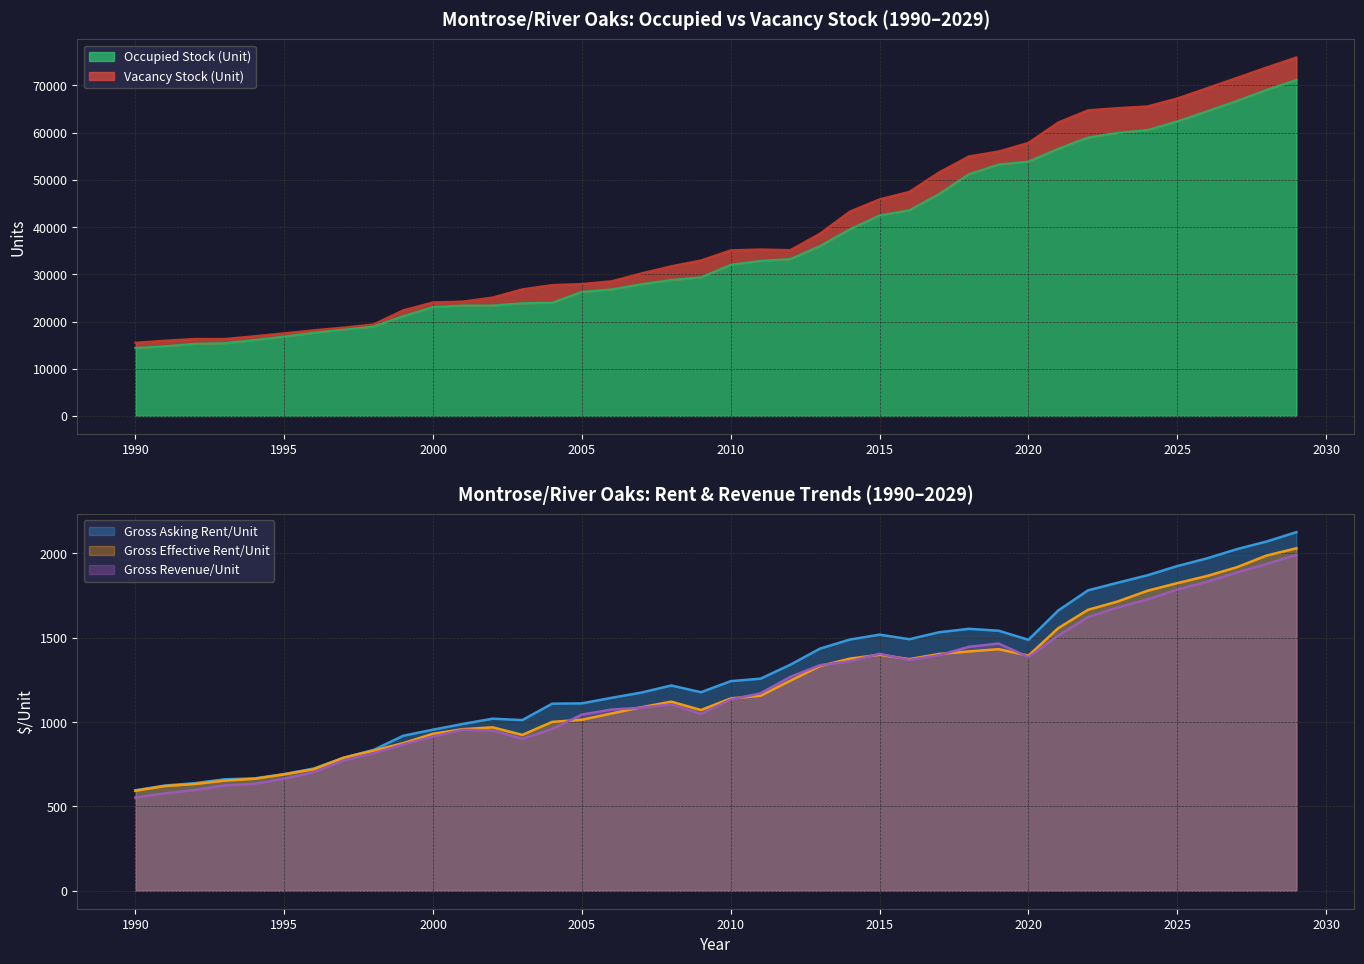

True or false: the data shows 64768 at 2015.

False